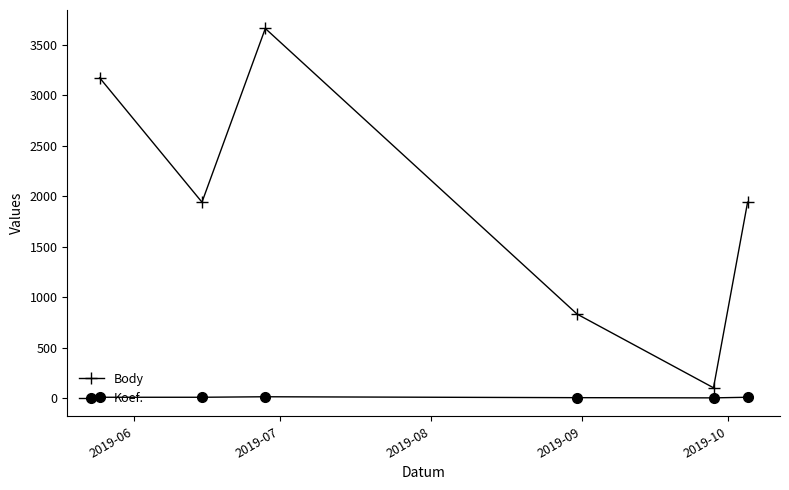

How many interior local peaks does the Body series have?

1